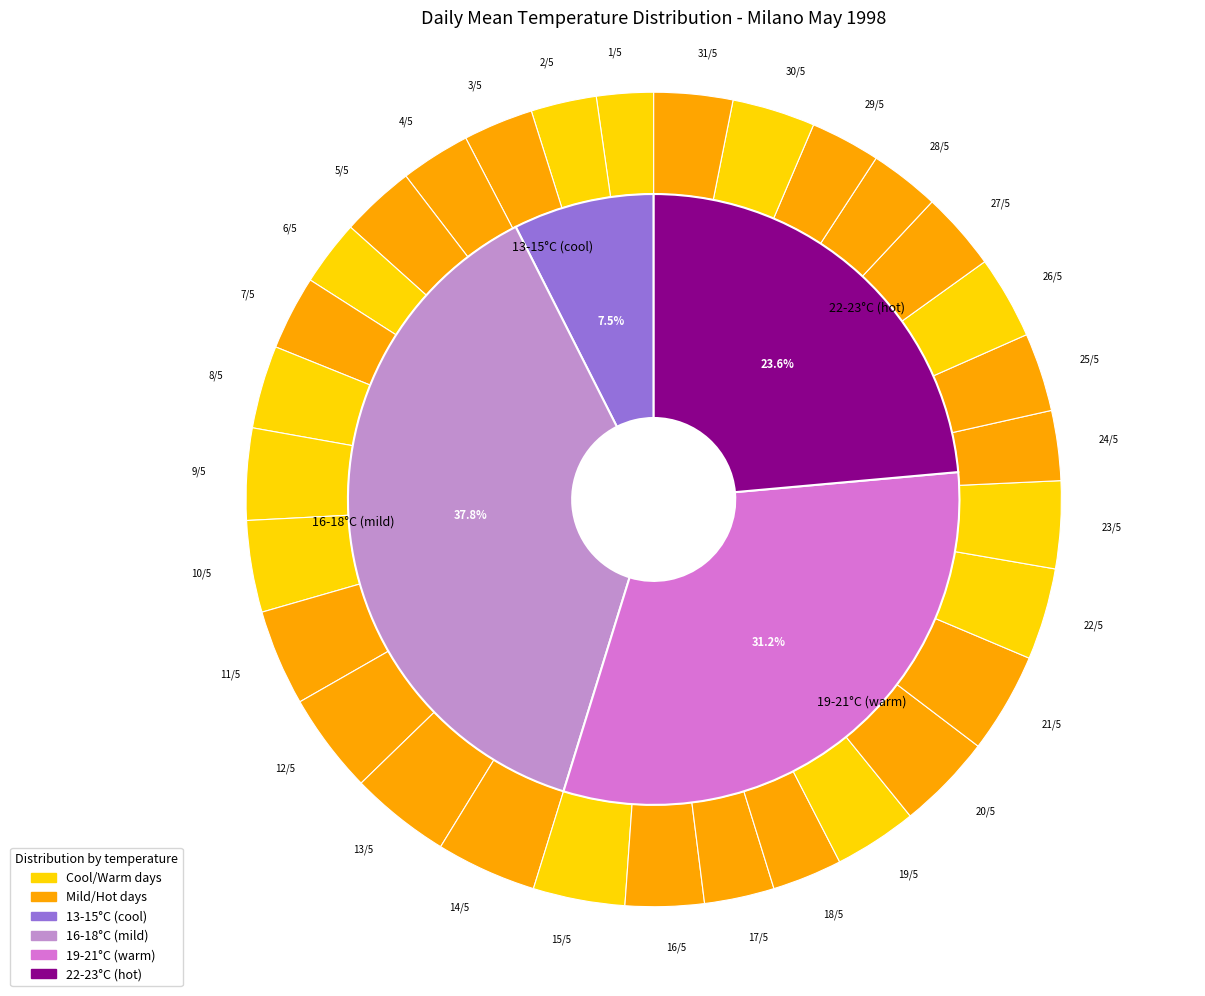

The 3/5 slice represents 1% of the pie. True or false?

False